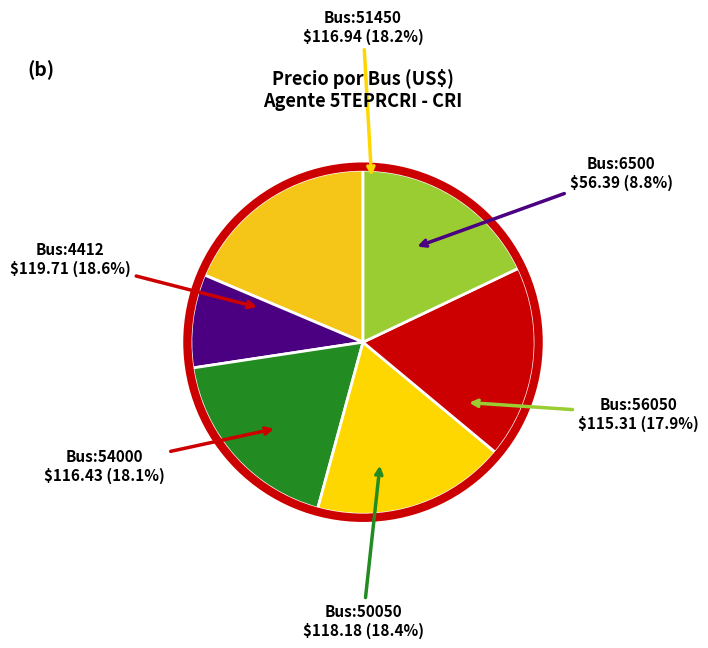

What percentage is the 56050 (RTR SIEPAC NO INTERCONECTOR) slice, to the nearest percent?

18%